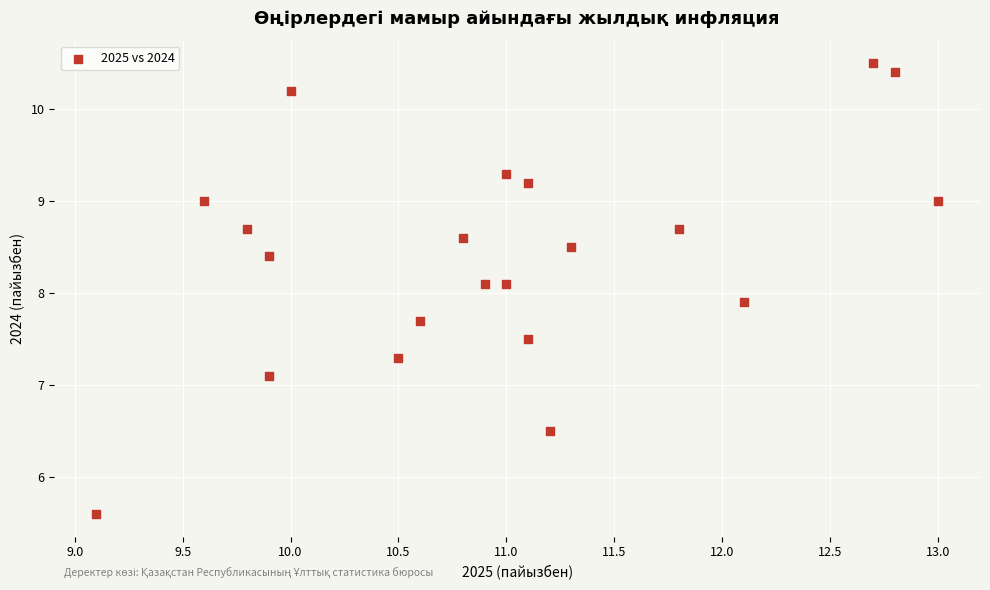

What is the range of Y values (max minus min)?

4.9